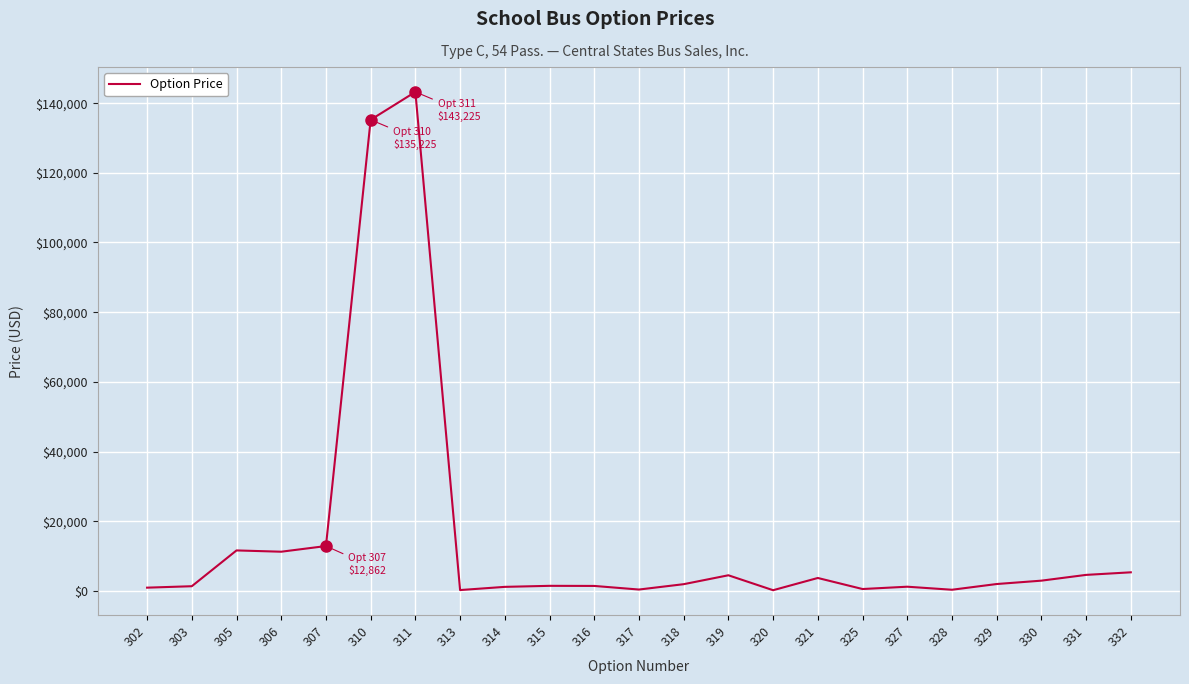

How many lines are shown in the chart?

1